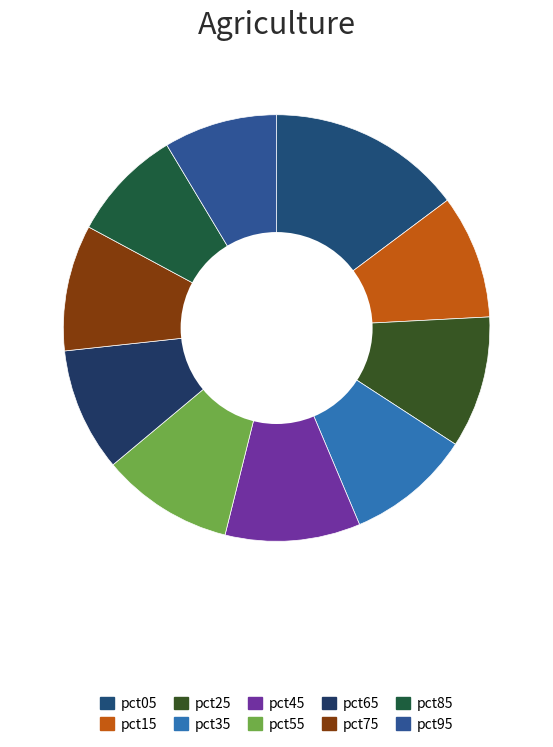

How many segments does this pie chart have?

10